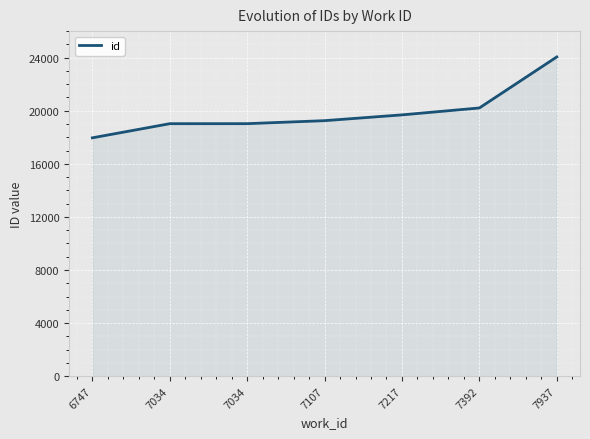

True or false: the data has more than 0 interior local peaks.

False